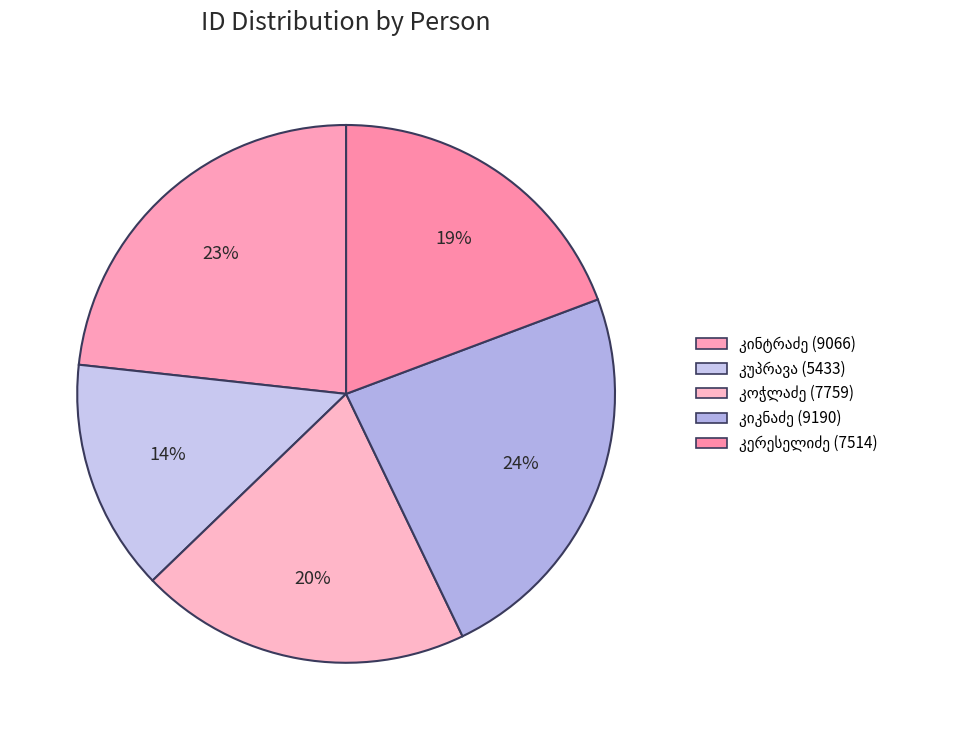

Count the number of slices in the pie.

5